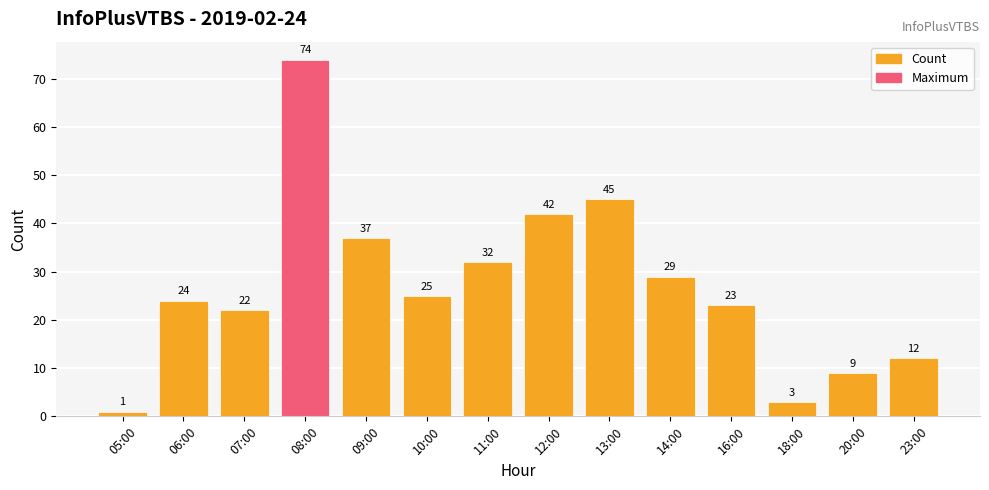

Reading right to left, what are all the values shown in this chart?

12	9	3	23	29	45	42	32	25	37	74	22	24	1